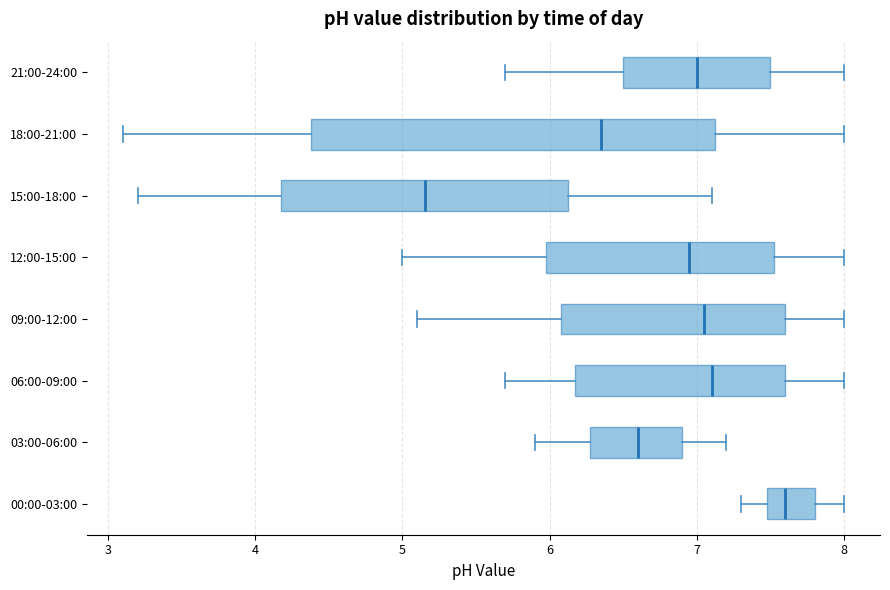

Which box is the widest, from its left edge to its right edge?

18:00-21:00